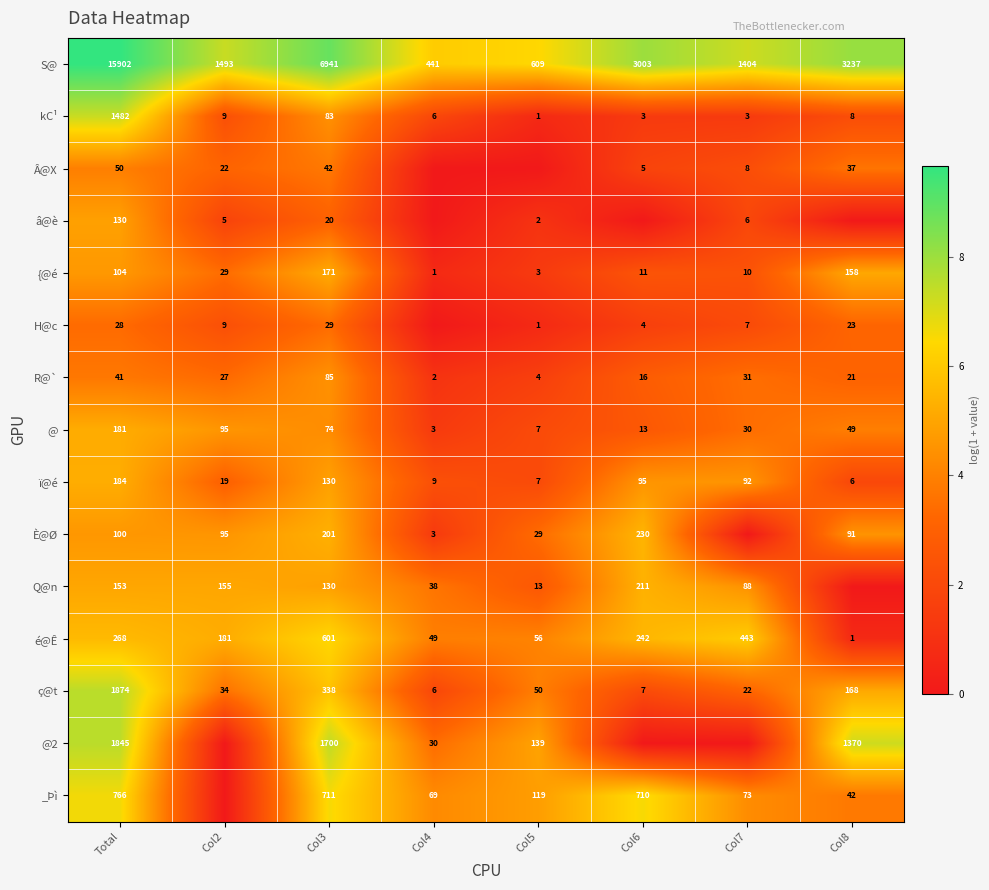

Between Col8 and Col4, which is larger?

Col8